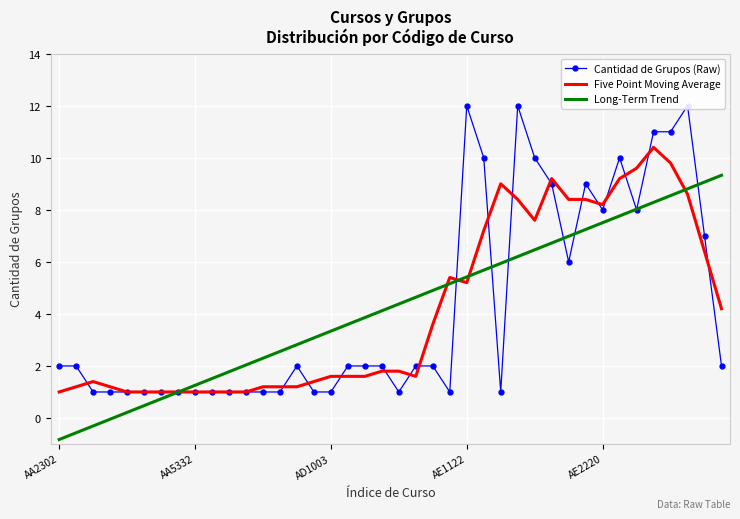

What is the total value across all series at 29?

24.9